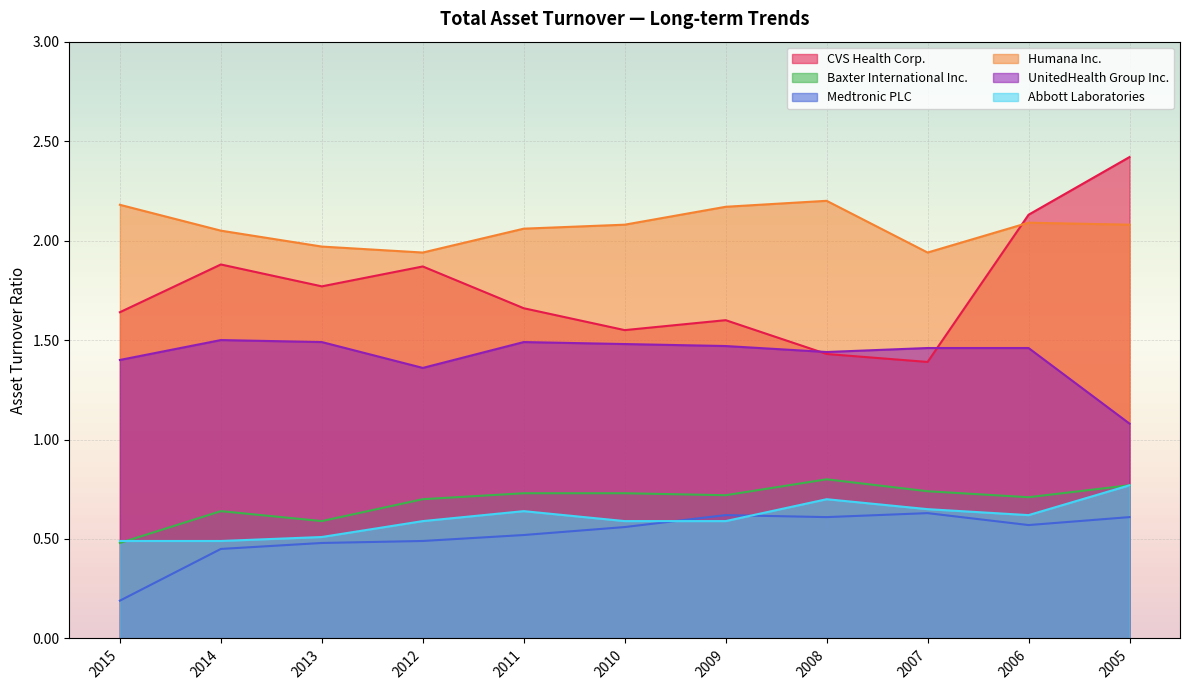

Which series ends up on top after the final intersection of Medtronic PLC and Abbott Laboratories?

Abbott Laboratories